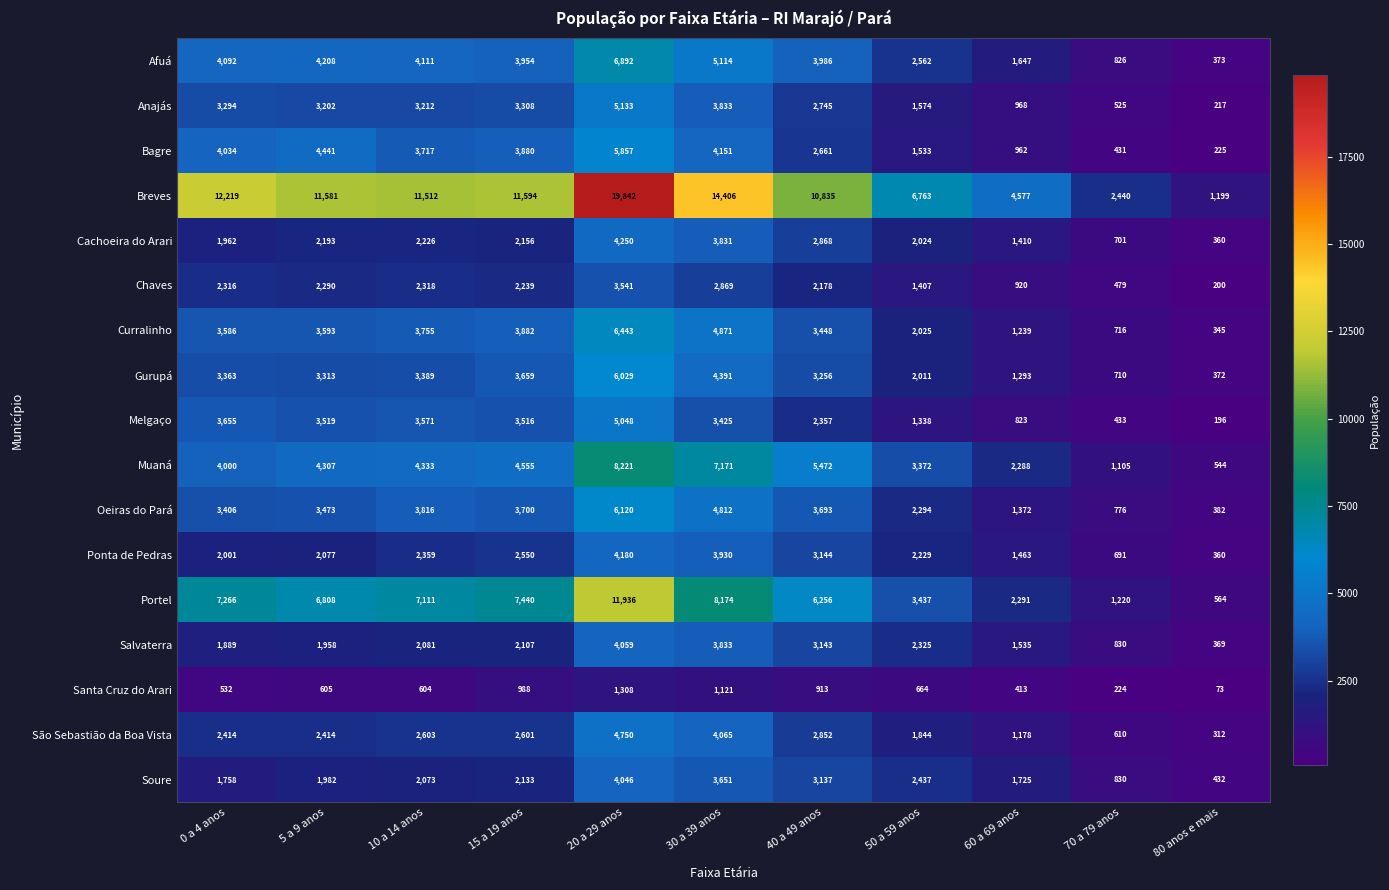

What is the approximate value of Chaves at 50 a 59 anos?

1407